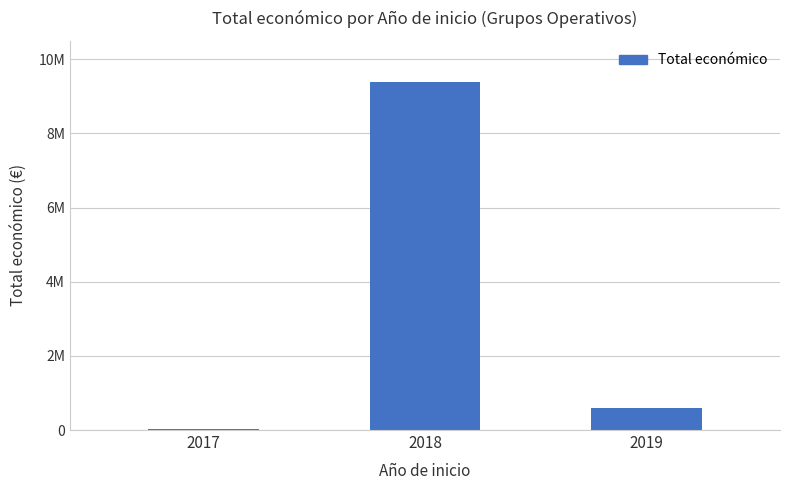

List the labels in order of value, largest first.

2018, 2019, 2017